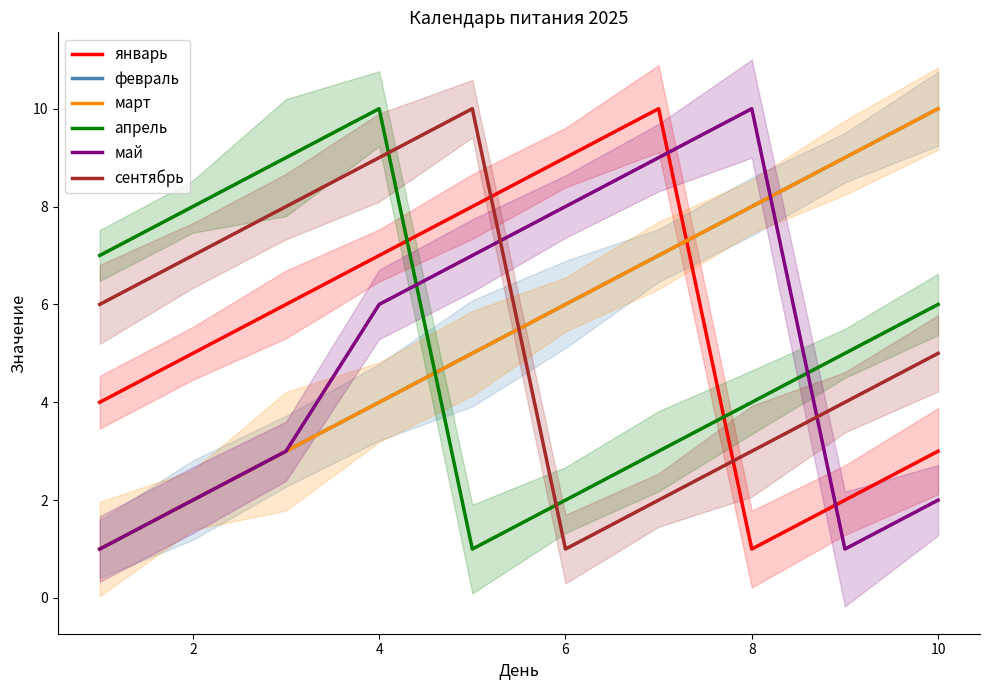

Between 4 and 9, which series saw the biggest shift?

февраль